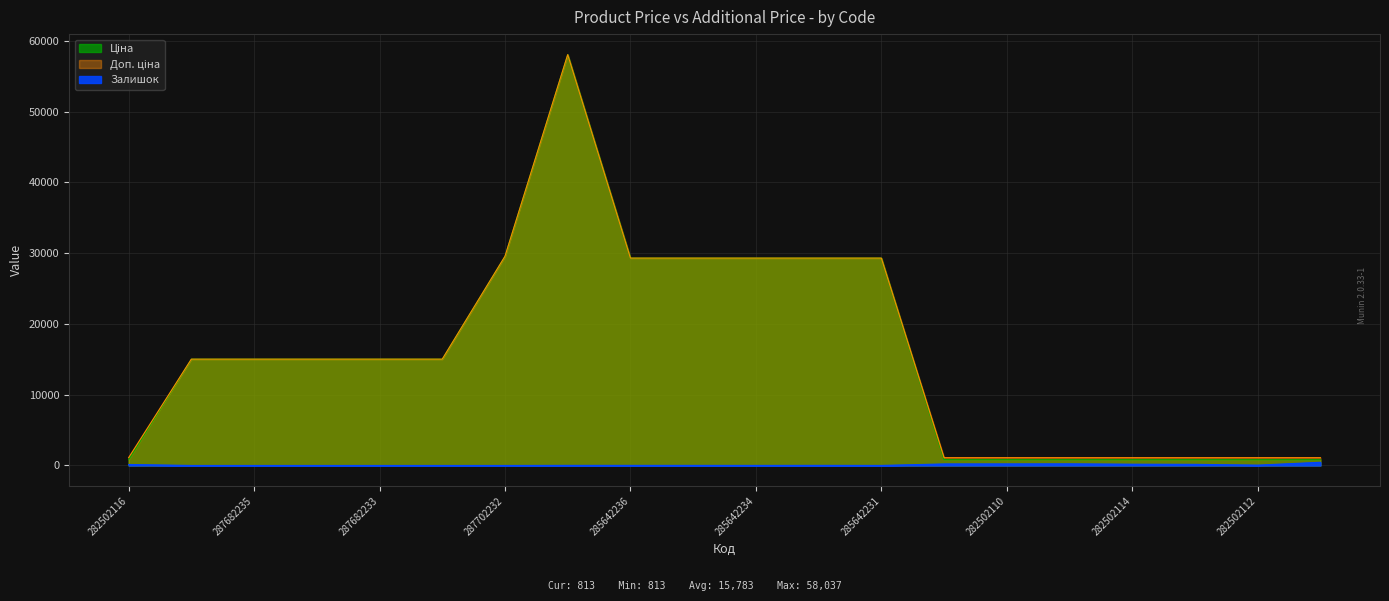

True or false: Залишок and Ціна intersect in this chart.

False